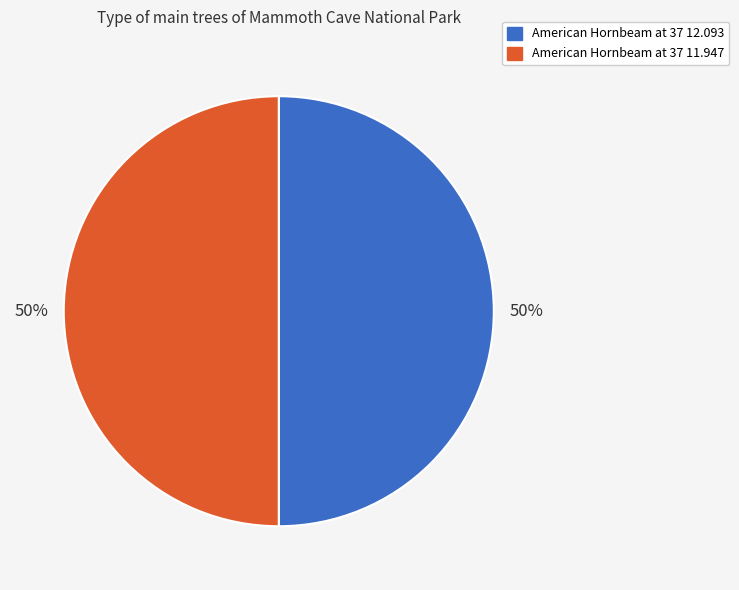

Approximately how many times larger is the value at American Hornbeam at 37 11.947 compared to American Hornbeam at 37 12.093?

1.0